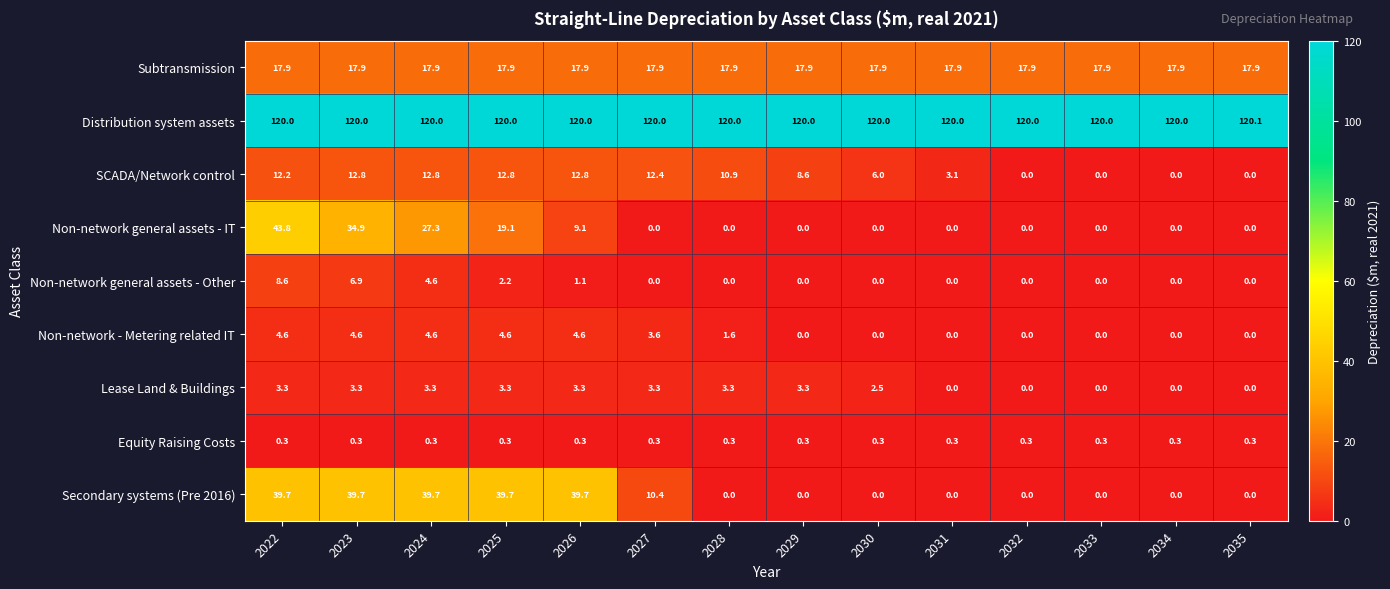

How many categories are shown in the chart?

14